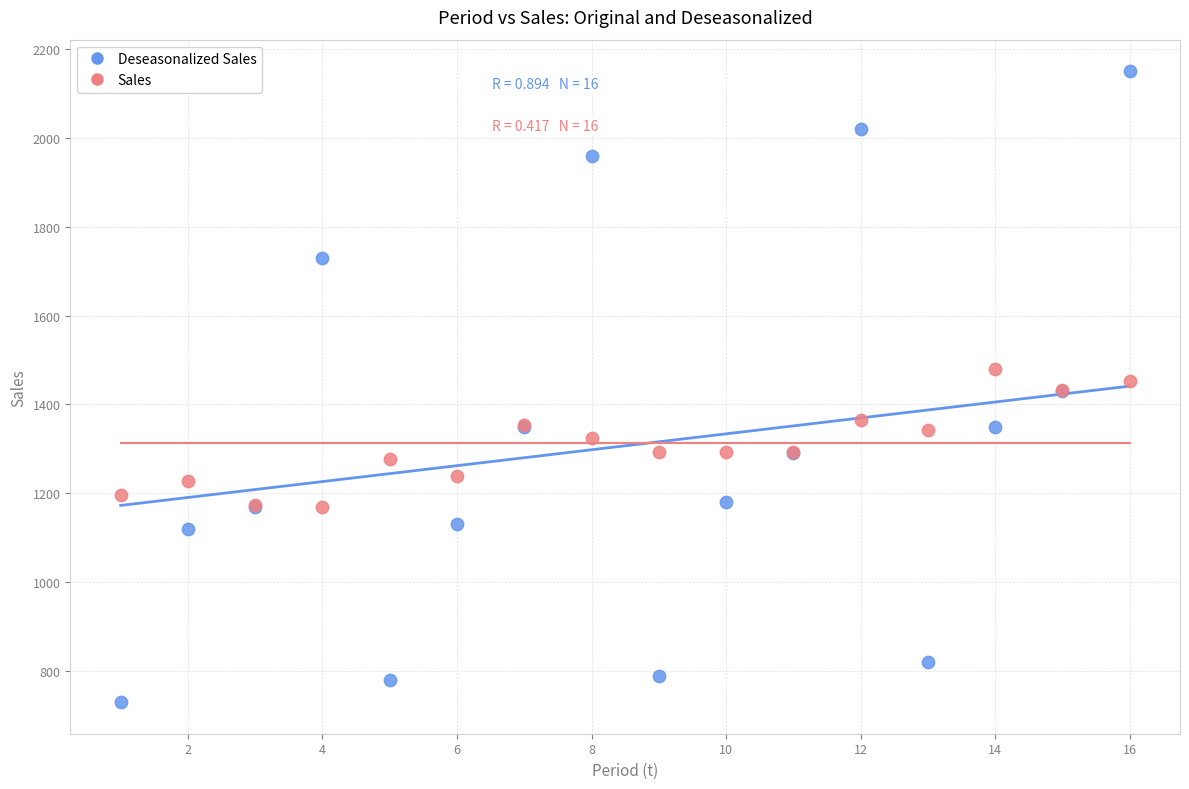

Which series has the widest spread of Y values?

Sales